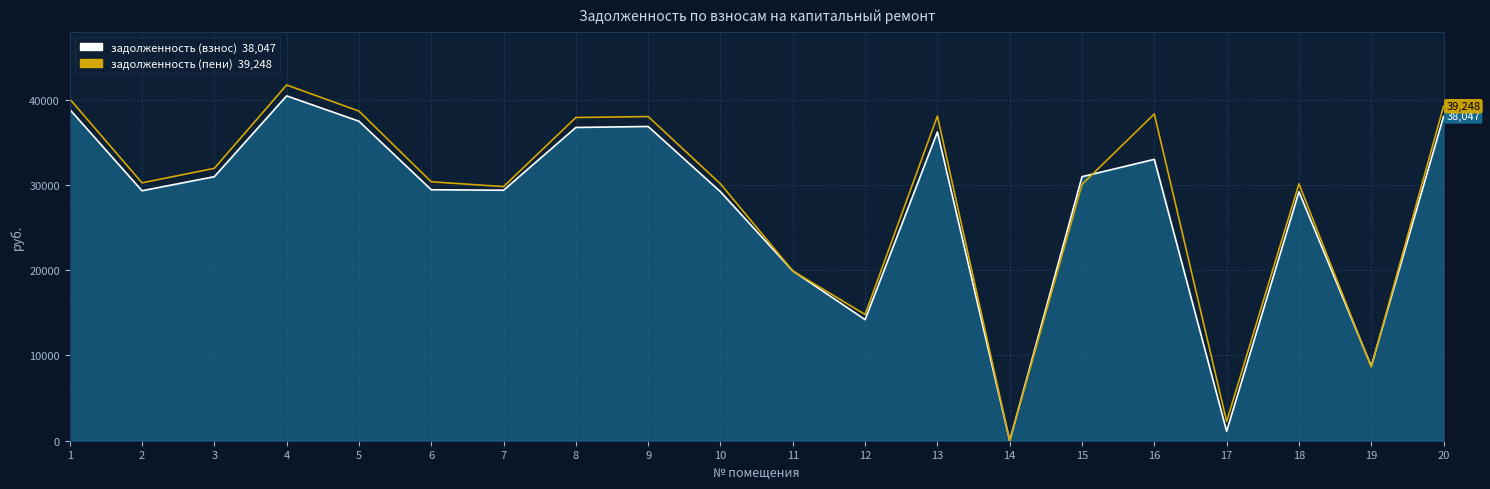

Which series has the widest spread of values?

задолженность (пени)